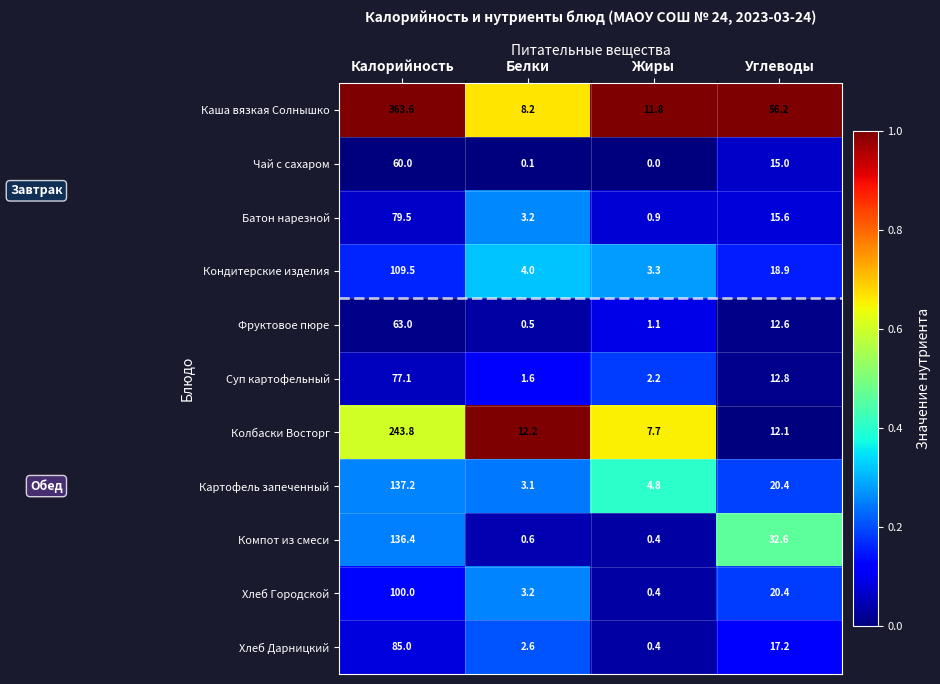

What is the total value across all series at Жиры?

33.0